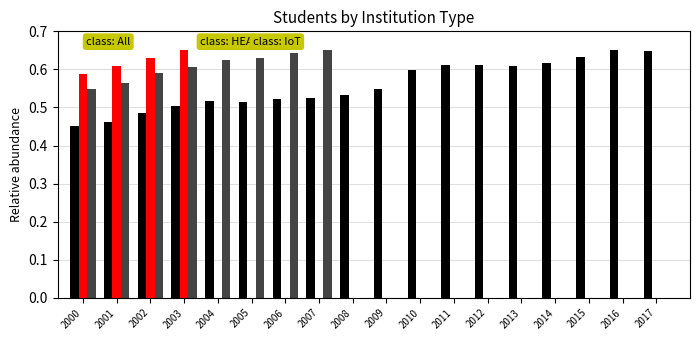

At which category is the sum across all series the highest?

2003